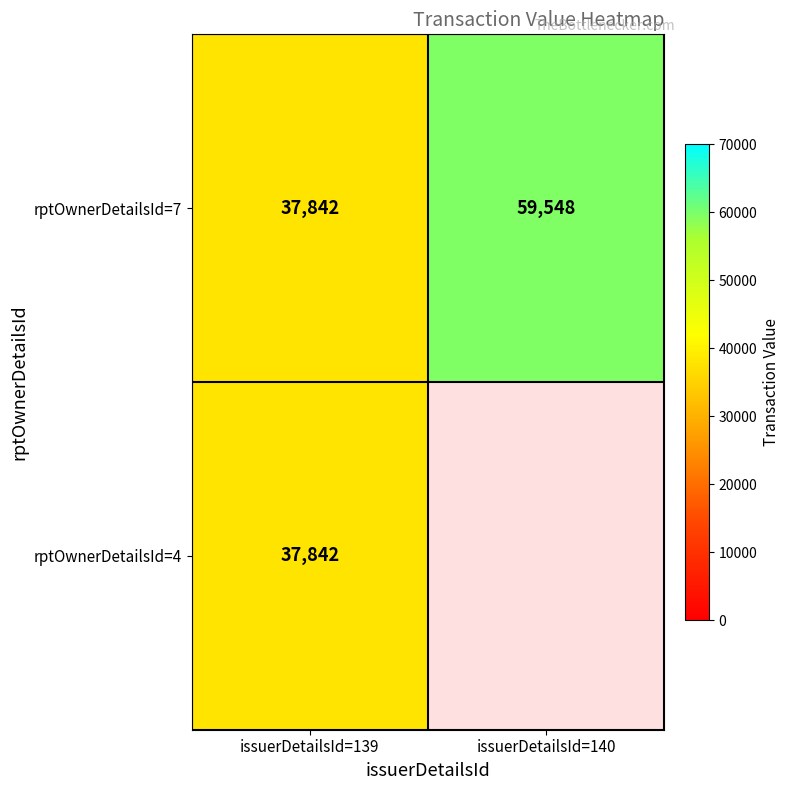

Between issuerDetailsId=140 and issuerDetailsId=139, which is larger?

issuerDetailsId=140